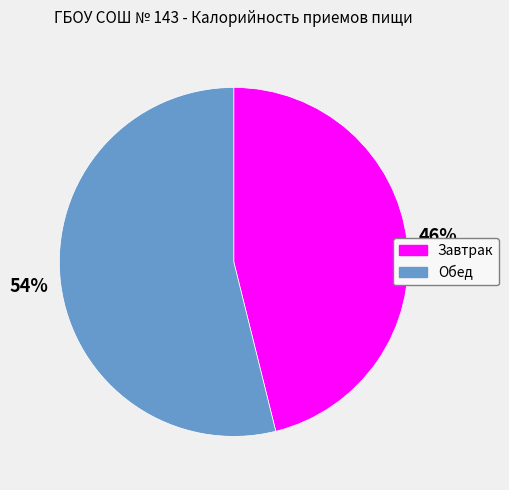

What percentage is the Обед slice, to the nearest percent?

54%